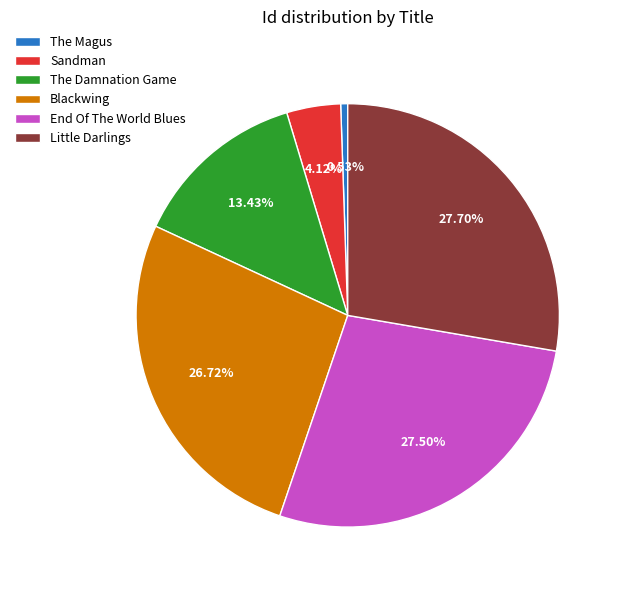

What is the ratio of the value at Little Darlings to the value at The Magus?

51.8